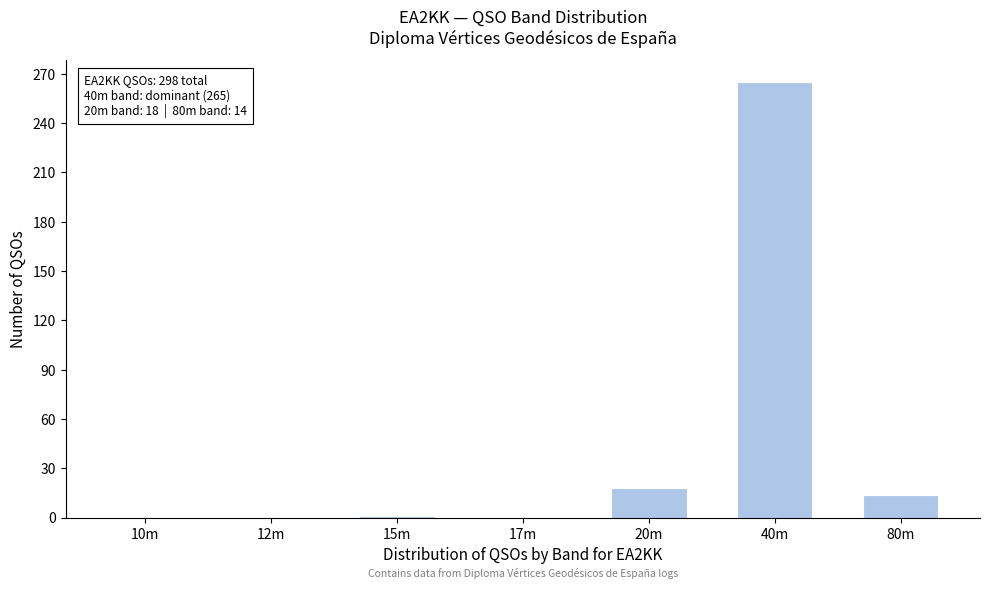

What is the sum of all values?

298